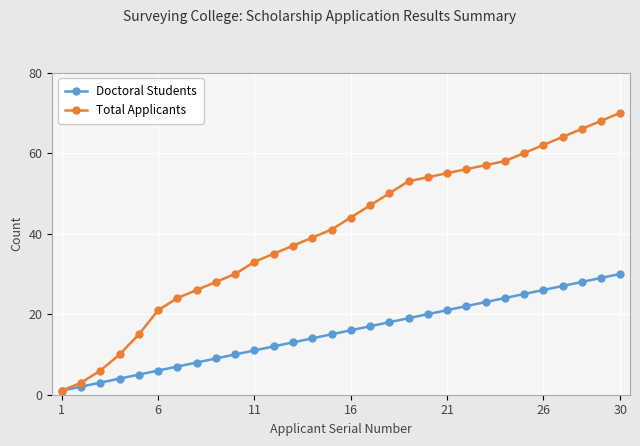

How many lines are shown in the chart?

2